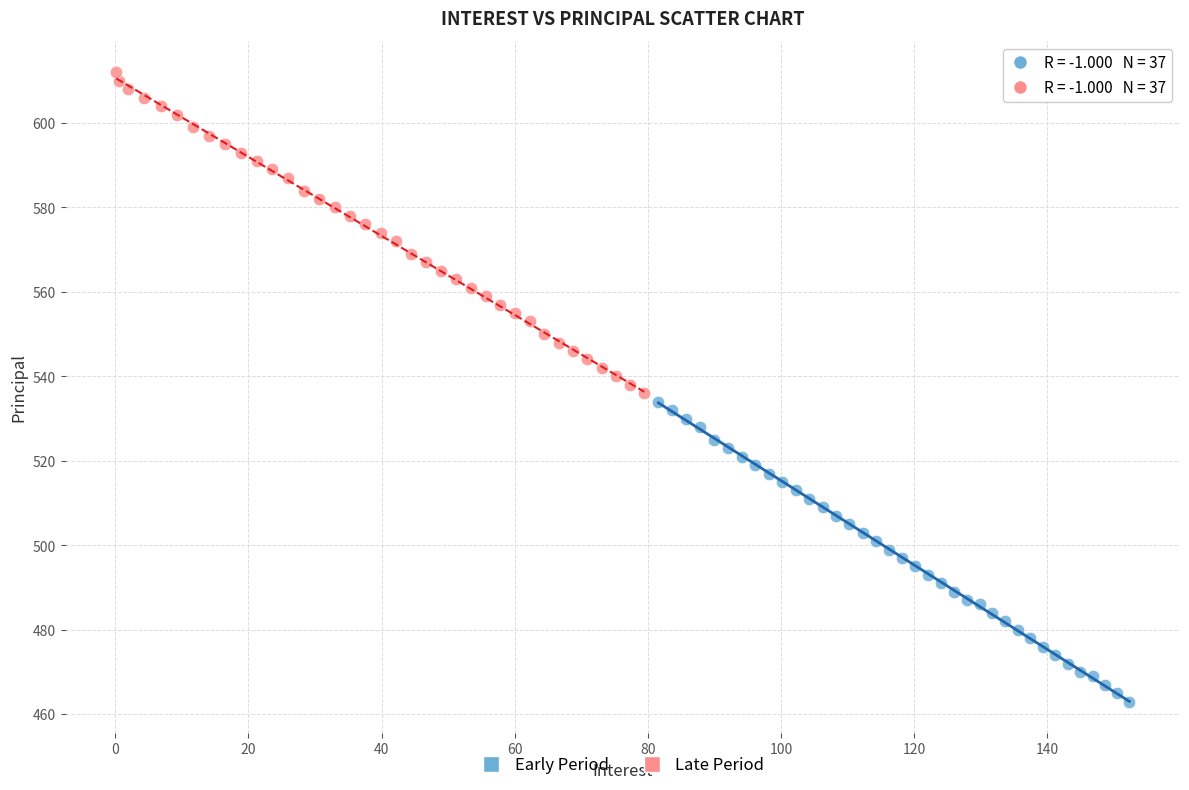

Which series reaches the minimum Y coordinate?

Early Period